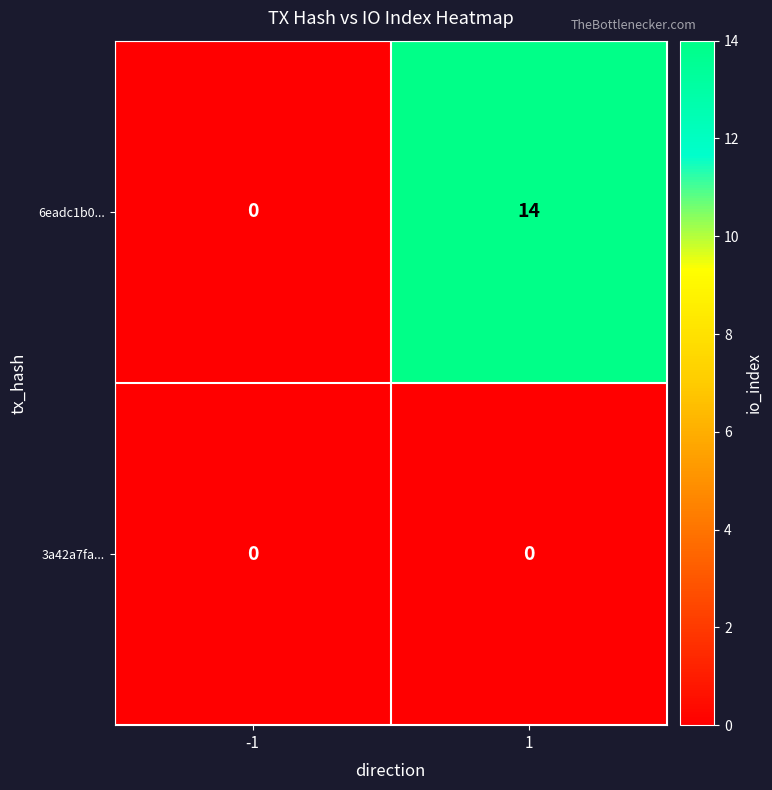

Which series has the largest range (max minus min)?

6eadc1b0...